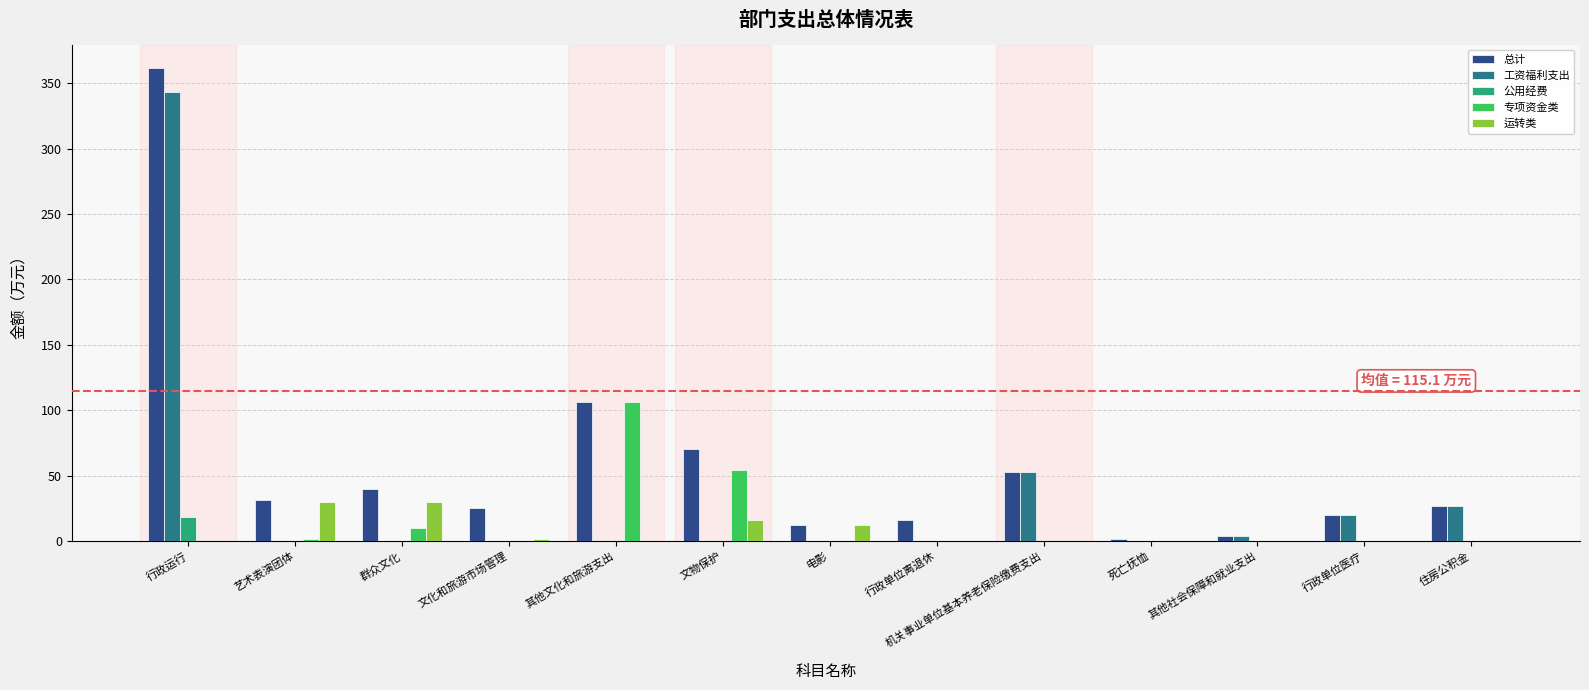

What is the sum of the 运转类 values at 电影 and 行政单位离退休?

12.4